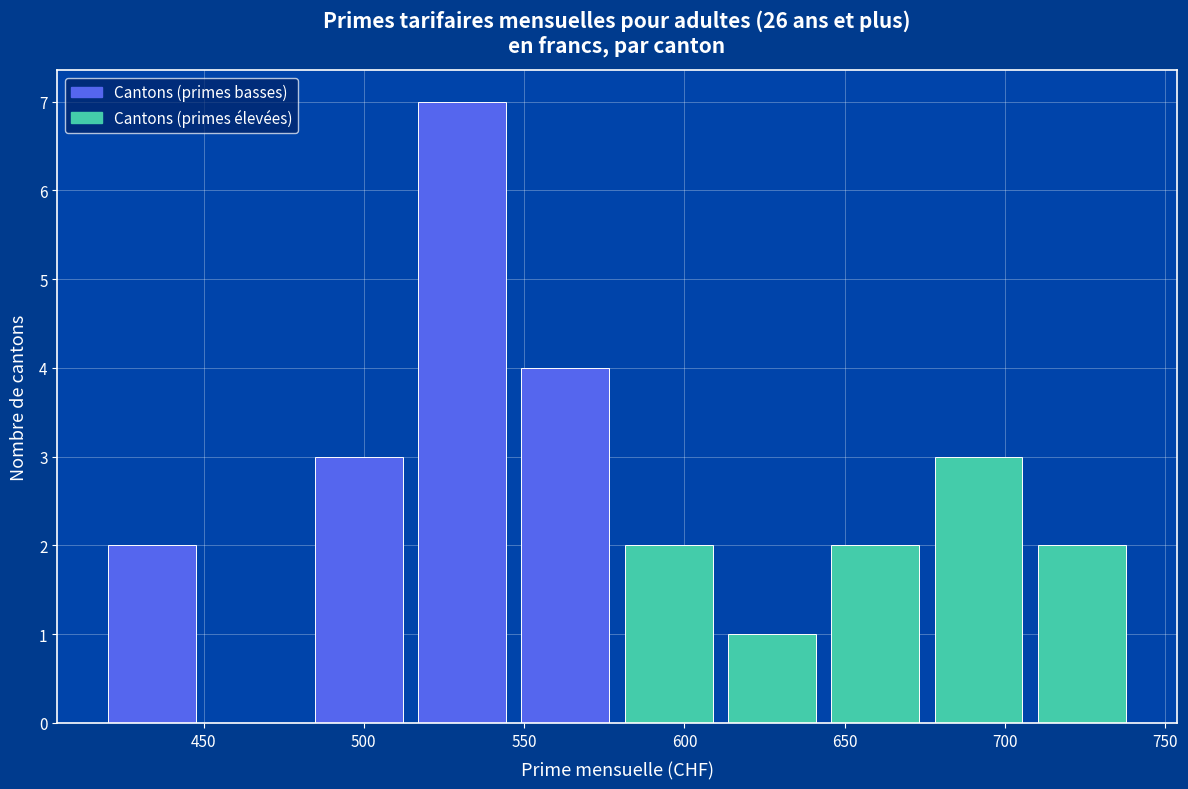

Reading left to right, list every bar in this chart as the range it spans on the x-axis followed by its height. Neither the bar edges nor the heights are printed on the chart, so give them approximately, as read against the axes.

420 to 450: 2
450 to 480: 0
480 to 515: 3
515 to 545: 7
545 to 580: 4
580 to 610: 2
610 to 645: 1
645 to 675: 2
675 to 710: 3
710 to 740: 2